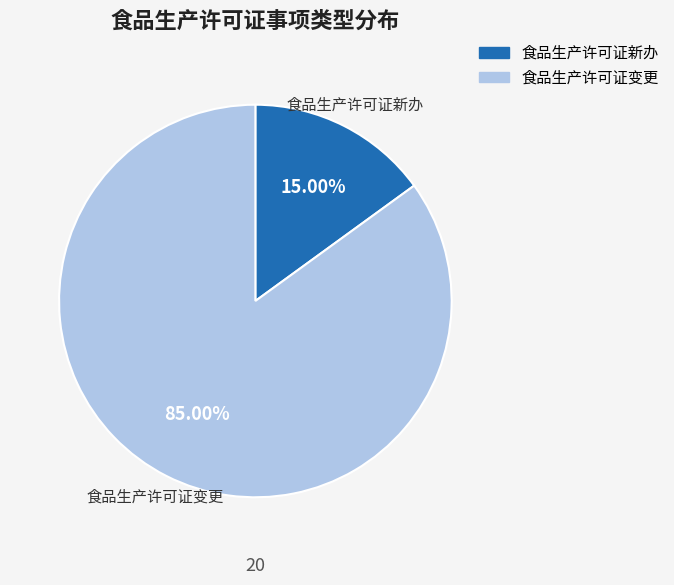

Count the number of slices in the pie.

2